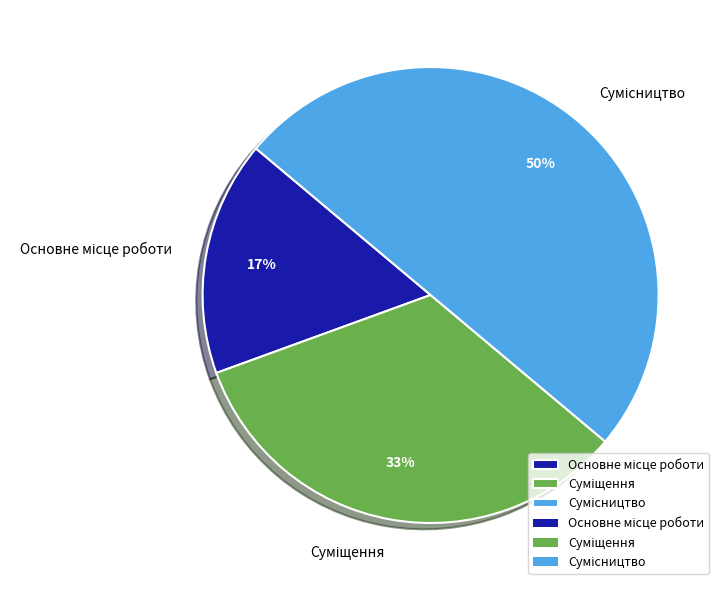

To the nearest percent, what is the difference between the largest and smallest slice percentages?

33%